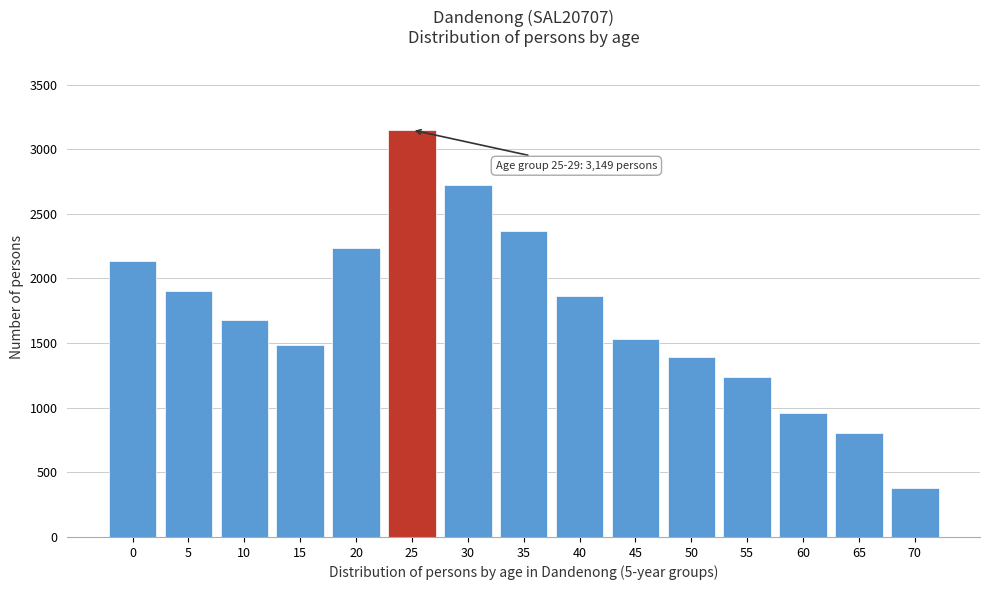

Reading left to right, what are all the values shown in this chart?

0=2136	5=1904	10=1678	15=1484	20=2239	25=3149	30=2723	35=2370	40=1862	45=1535	50=1394	55=1237	60=956	65=807	70=377